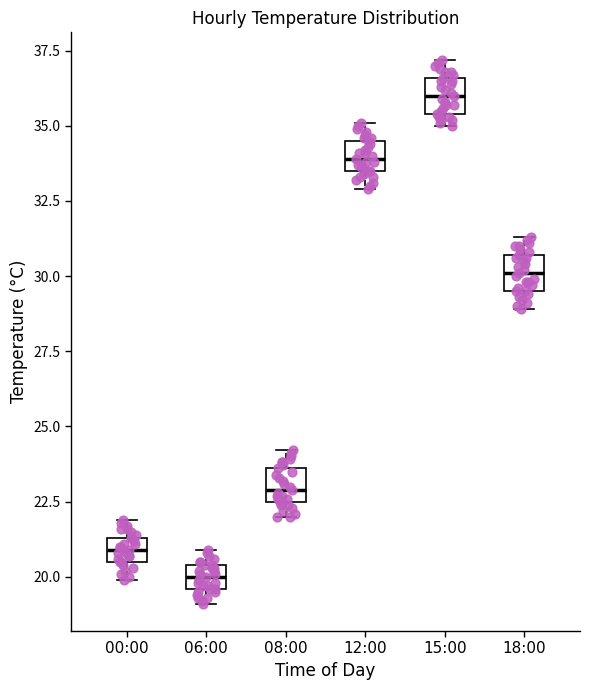

Where is the upper edge of the box for 18:00 on the y-axis? The values are not printed on the chart, so give them approximately, as read against the axis.

30.5